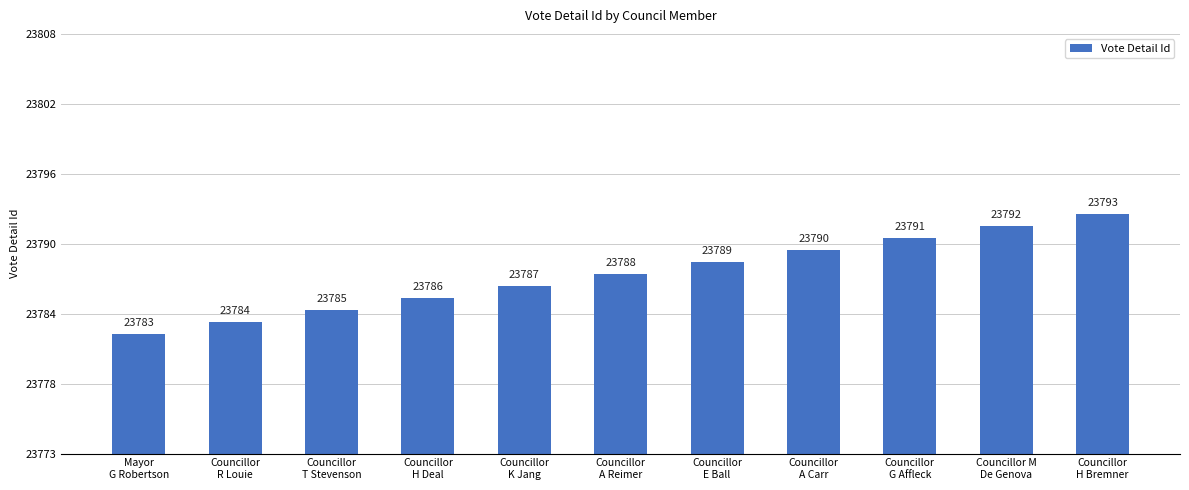

Rank the categories by value from highest to lowest.

Councillor
H Bremner, Councillor M
De Genova, Councillor
G Affleck, Councillor
A Carr, Councillor
E Ball, Councillor
A Reimer, Councillor
K Jang, Councillor
H Deal, Councillor
T Stevenson, Councillor
R Louie, Mayor
G Robertson